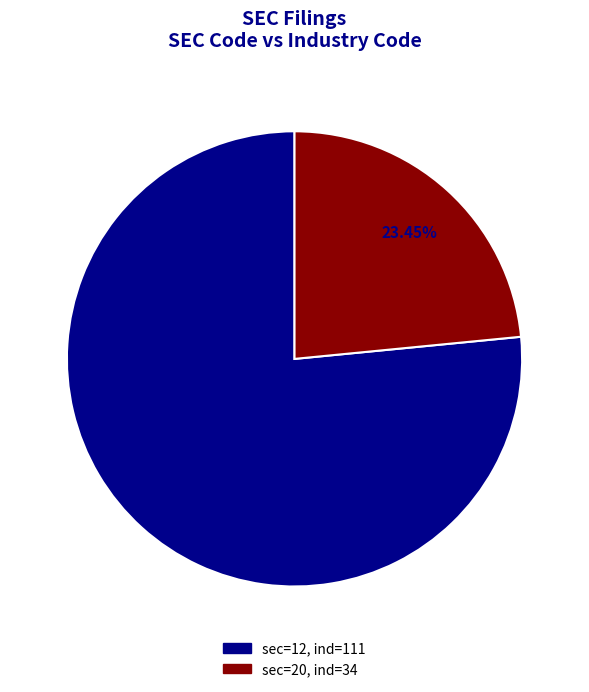

Is there a majority slice in this chart?

Yes